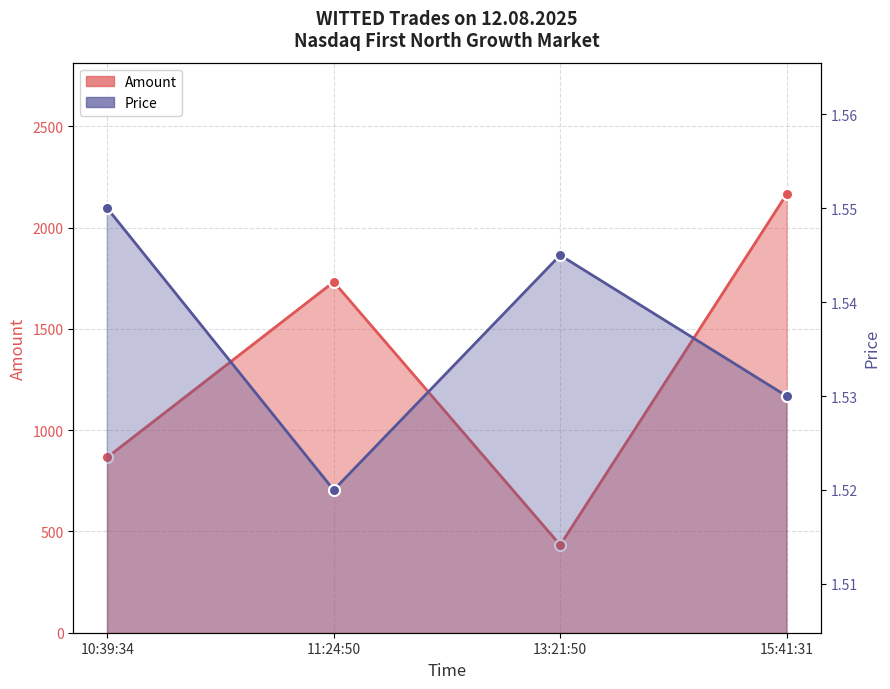

Rank the series by their maximum value, from highest to lowest.

Amount, Price